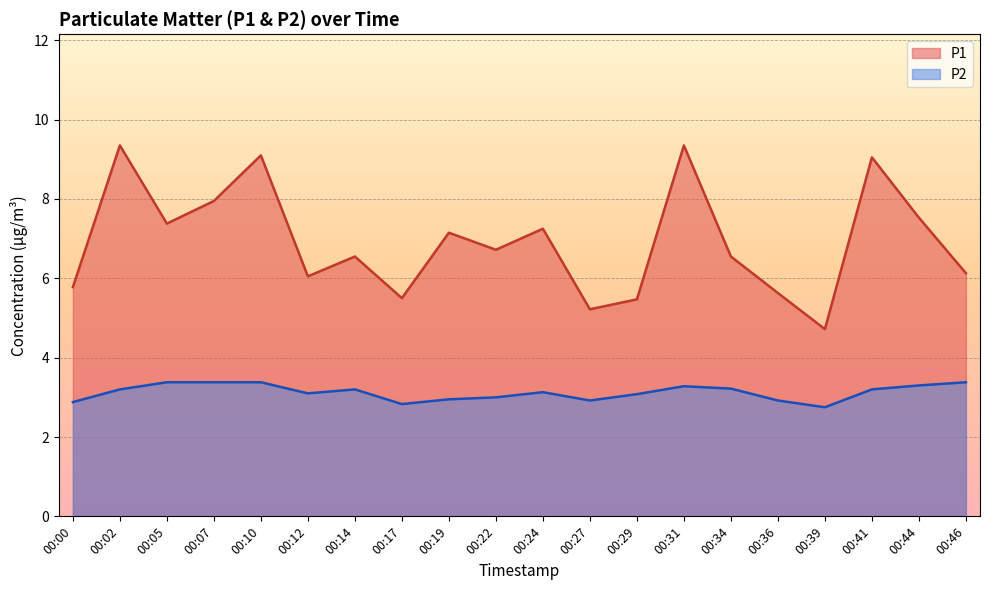

Where does the P1 series first go above 6?

00:02